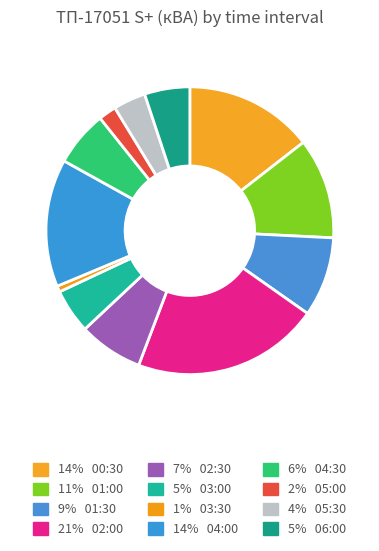

How many slices are in this pie chart?

12